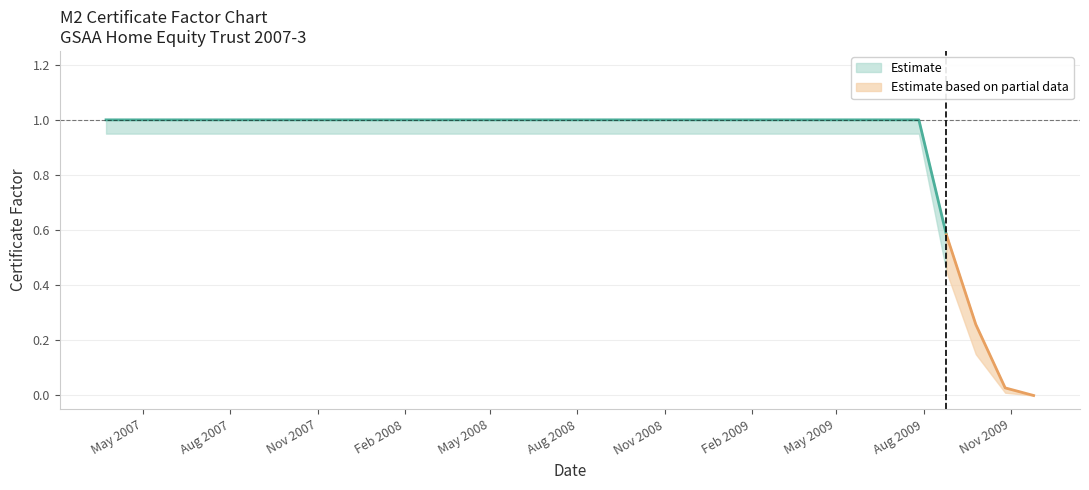

Where is the data nearest to the value 0?

2009-11-25